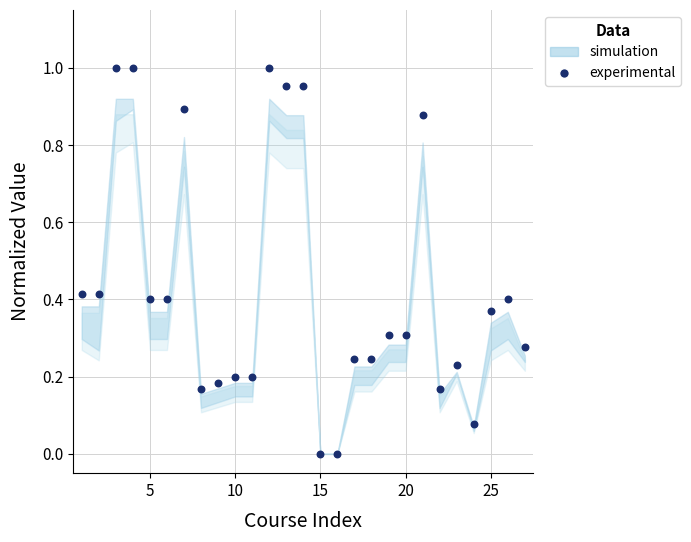

What is the range of X values (max minus min)?

26.0